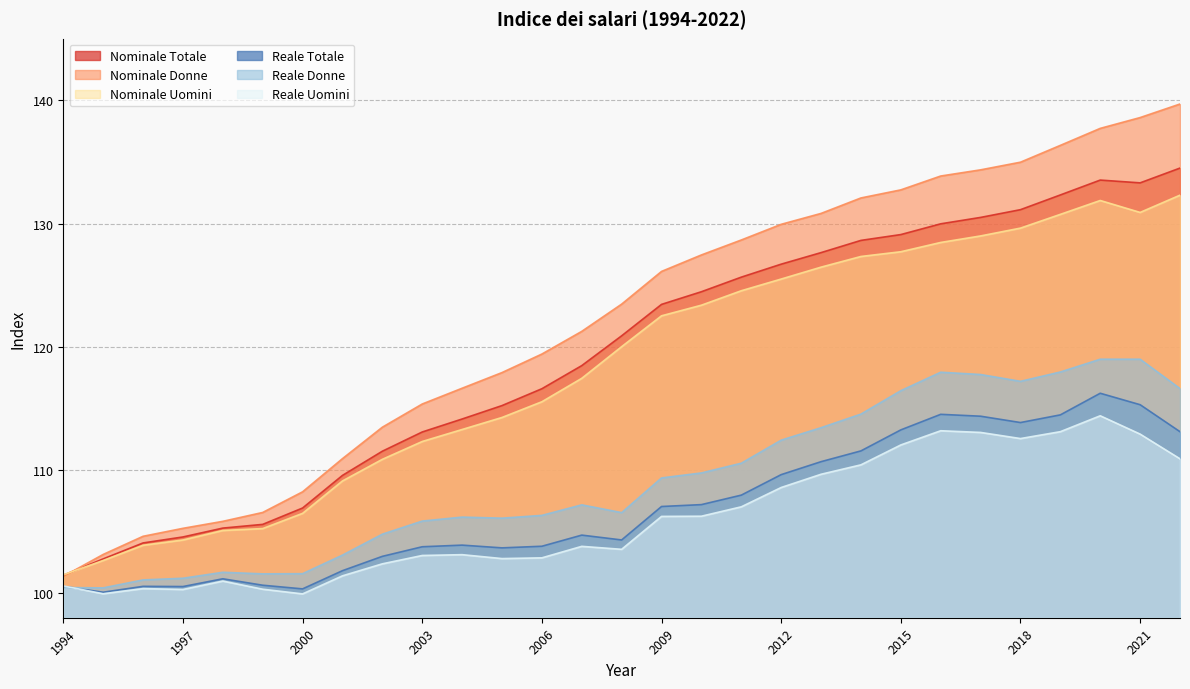

Which has a higher value, 2003 or 2004?

2004